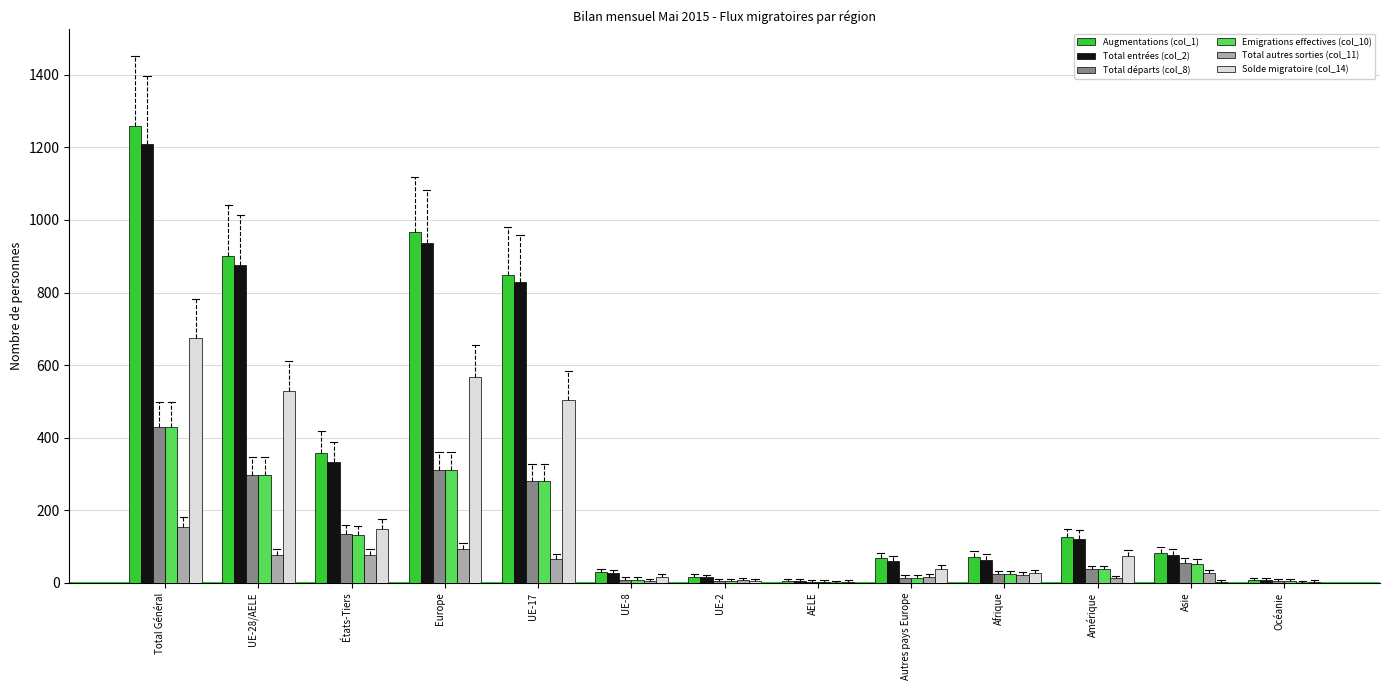

Is it true that Augmentations (col_1) equals 339 at Total Général?

False